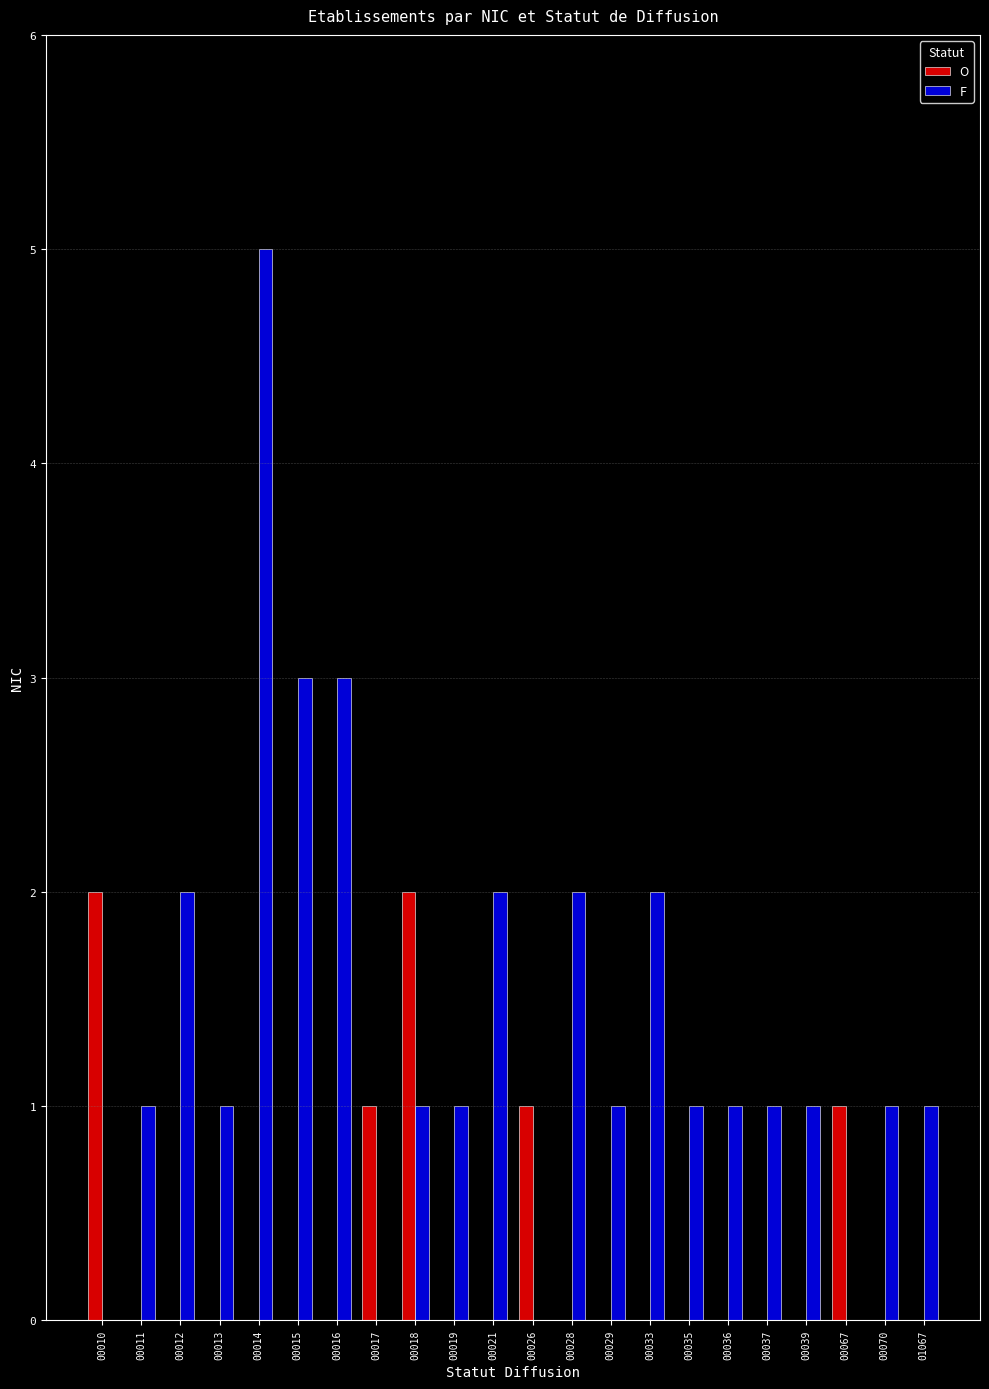

What is the sum of the F values at 00035 and 00028?

3